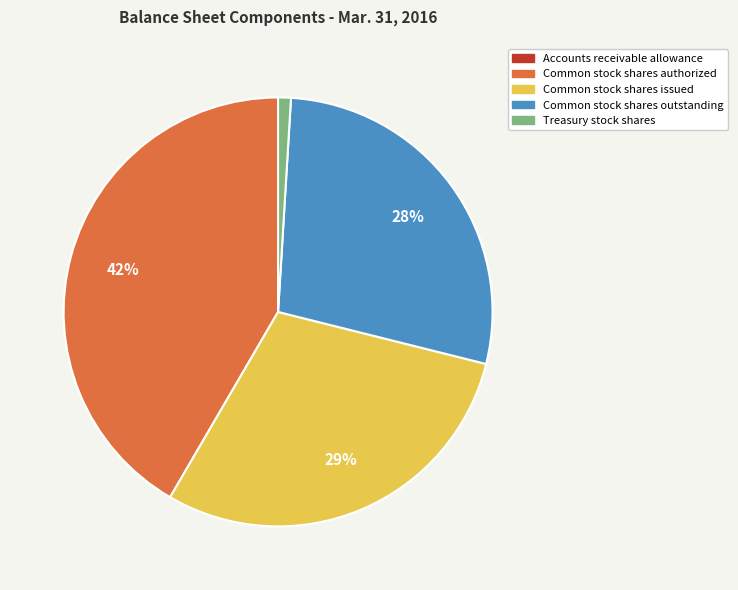

Which has a higher value, Treasury stock shares or Common stock shares authorized?

Common stock shares authorized